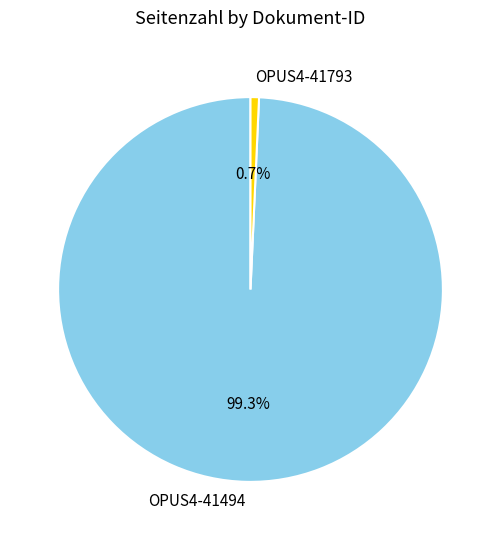

Rank the categories by value from lowest to highest.

OPUS4-41793, OPUS4-41494